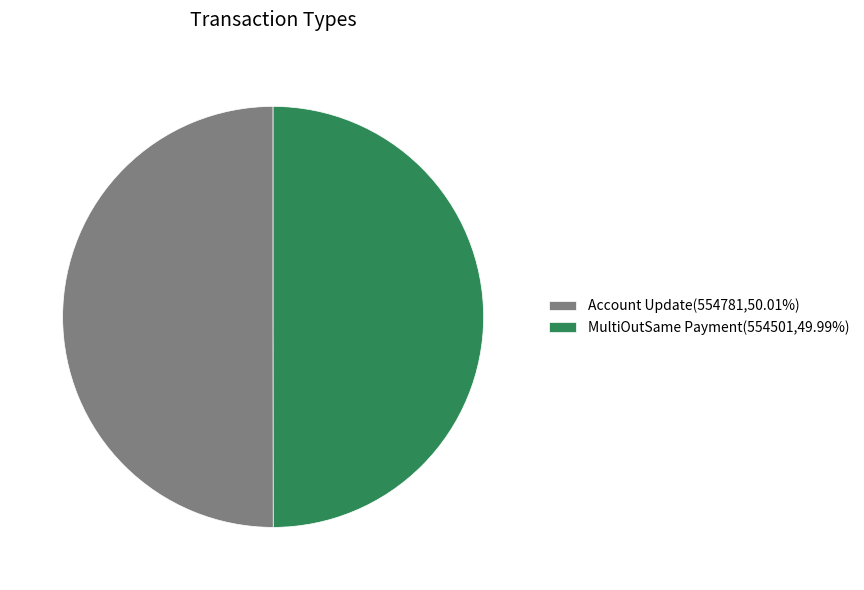

Approximately how many times larger is the value at MultiOutSame Payment(554501,49.99%) compared to Account Update(554781,50.01%)?

1.0